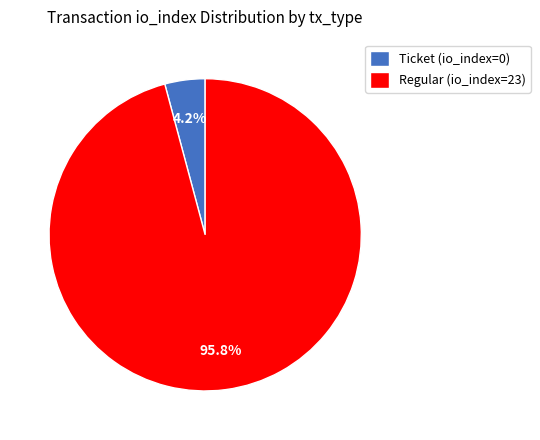

To the nearest percent, what is the average slice percentage?

50%